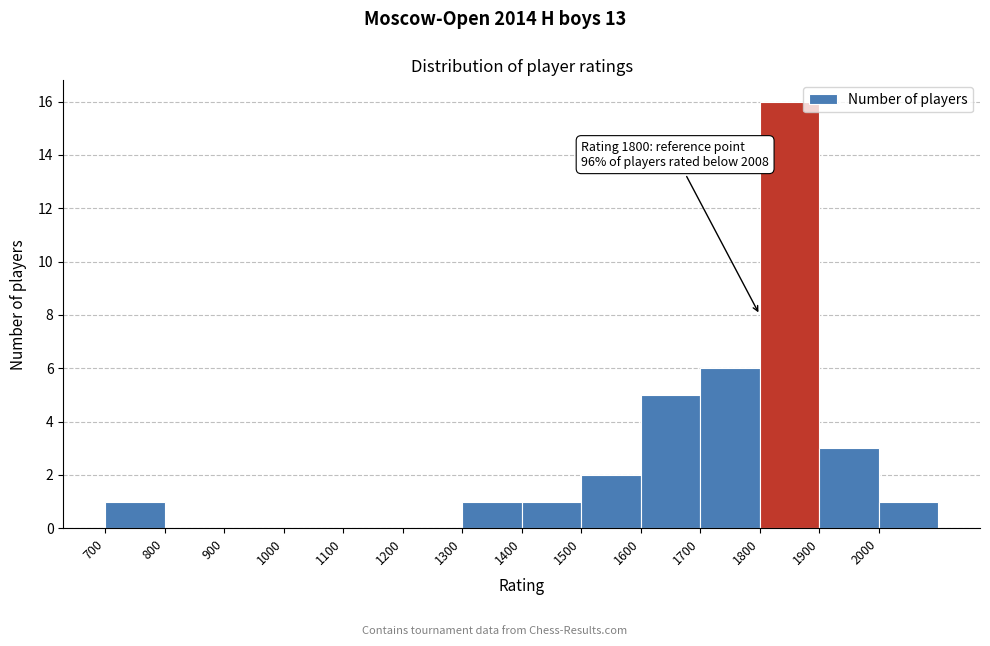

Which range on the x-axis has the tallest bar?

1800 to 1900